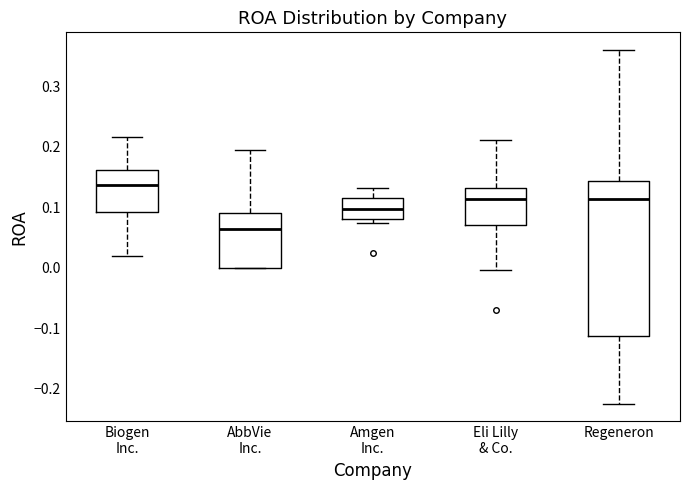

Where is the lower edge of the box for AbbVie Inc. on the y-axis? The values are not printed on the chart, so give them approximately, as read against the axis.

0.00